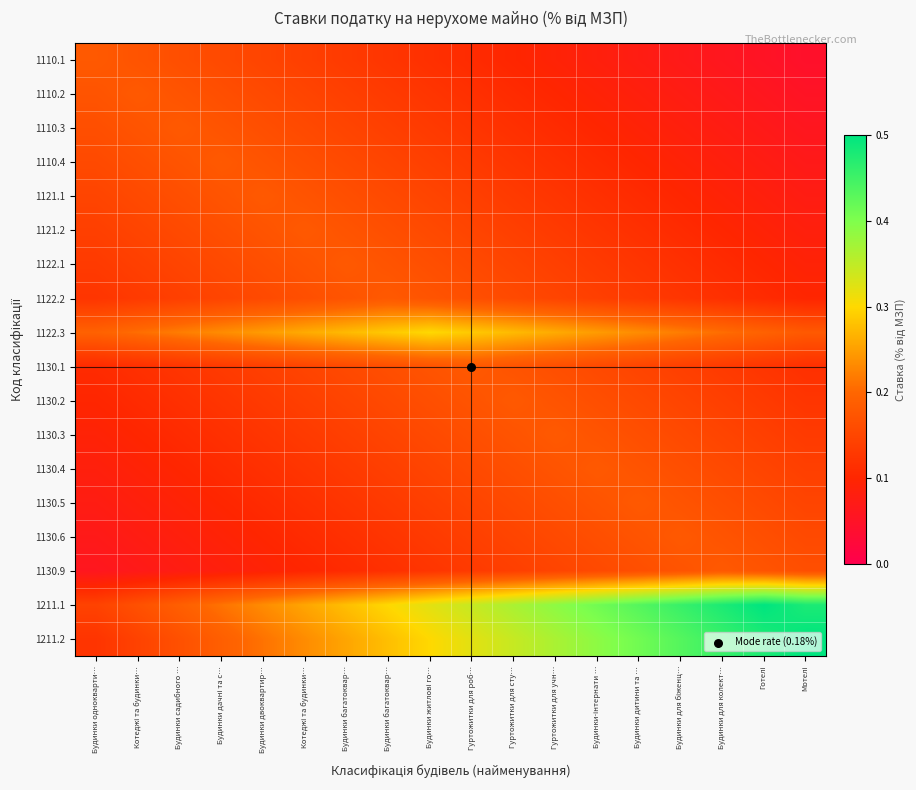

At how many categories does at least one series exceed 0?

18